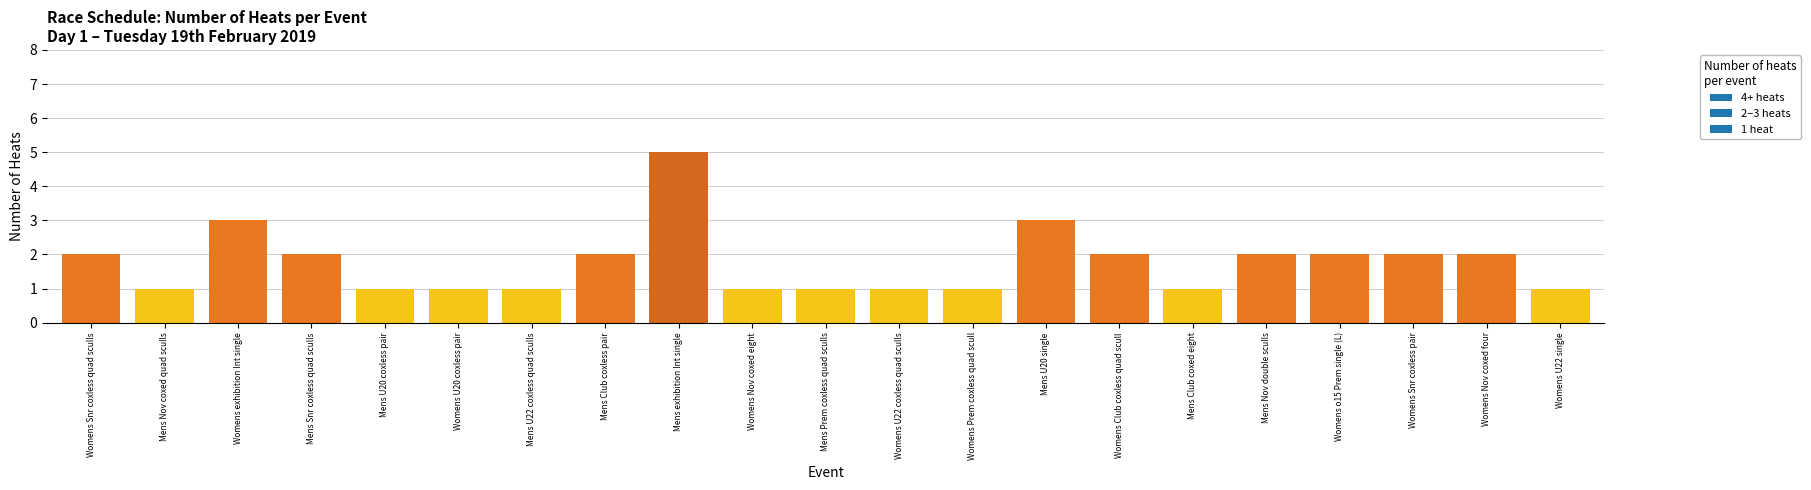

Is it true that the value at Womens Club coxless quad scull is 2?

True